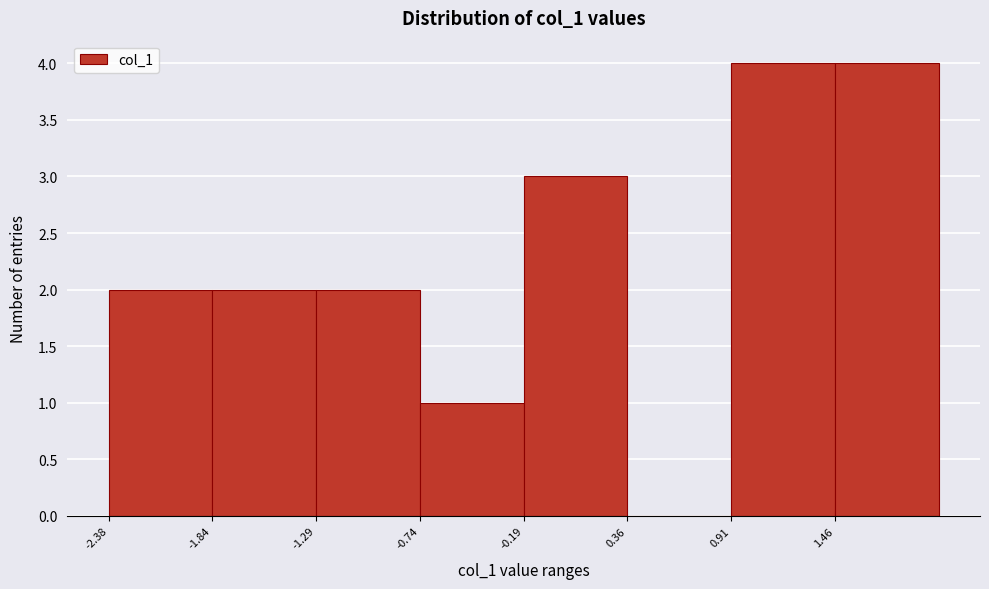

Reading left to right, transcribe this chart: for each bar, give the range it covers on the x-axis and its height. Neither the bar edges nor the heights are printed on the chart, so give them approximately, as read against the axes.

-2.4 to -1.8: 2
-1.8 to -1.3: 2
-1.3 to -0.7: 2
-0.7 to -0.2: 1
-0.2 to 0.4: 3
0.4 to 0.9: 0
0.9 to 1.5: 4
1.5 to 2.0: 4